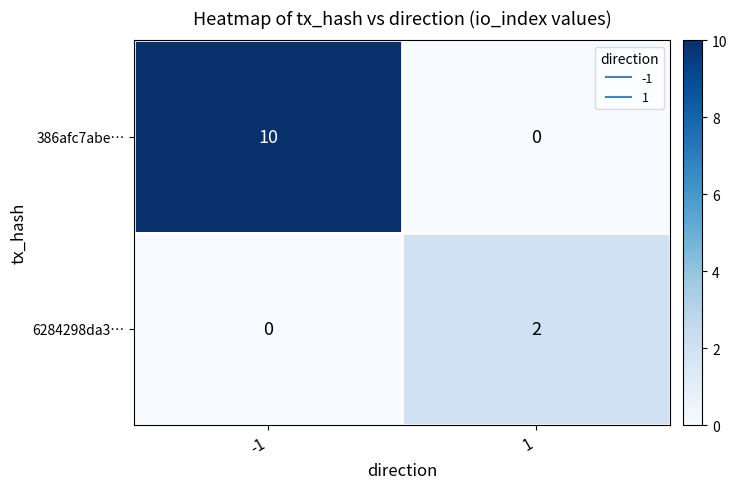

What is the sum of all 386afc7abe… values?

10